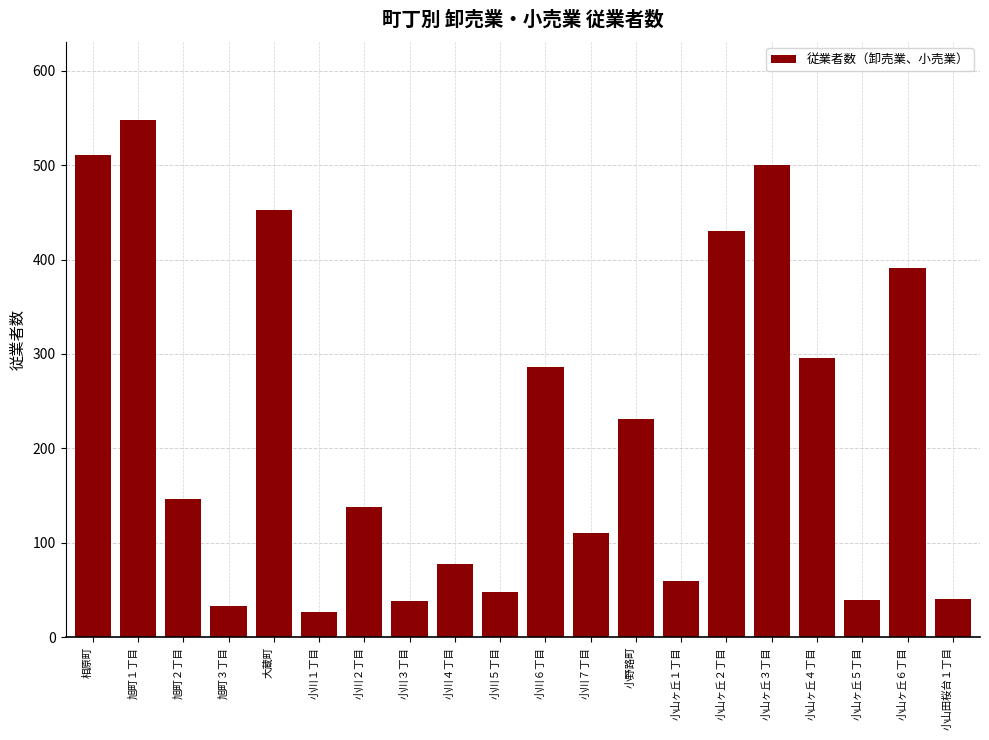

What is the change in value from 旭町３丁目 to 小山ヶ丘１丁目?

+27